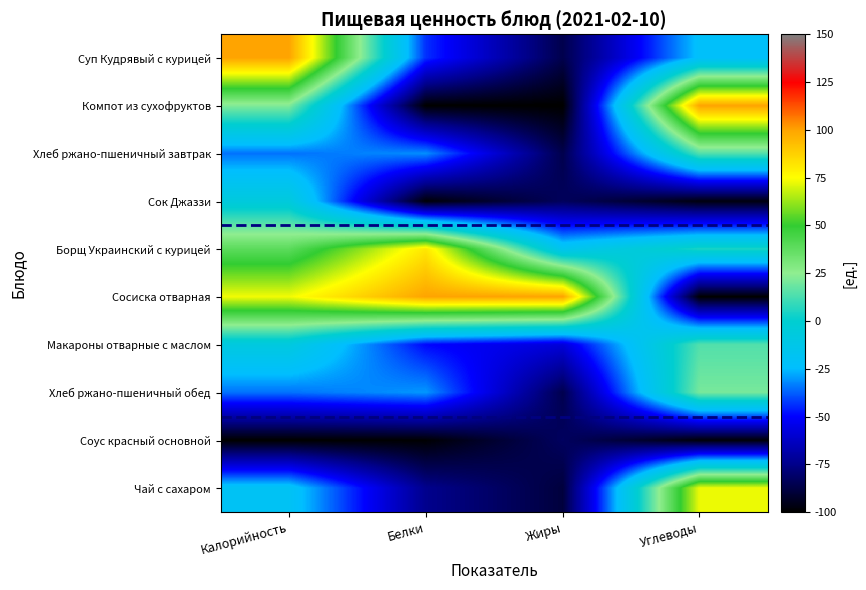

Reading left to right, transcribe all the data shown in this chart.

Суп Кудрявый с курицей: Калорийность=100.0	Белки=-43.7	Жиры=-86.1	Углеводы=-22.6
Компот из сухофруктов: Калорийность=22.3	Белки=-100.0	Жиры=-100.0	Углеводы=100.0
Хлеб ржано-пшеничный завтрак: Калорийность=-34.9	Белки=-31.2	Жиры=-86.1	Углеводы=14.4
Сок Джаззи: Калорийность=-6.4	Белки=-98.8	Жиры=-83.3	Углеводы=-97.3
Борщ Украинский с курицей: Калорийность=39.0	Белки=81.2	Жиры=-16.3	Углеводы=4.7
Сосиска отварная: Калорийность=73.2	Белки=100.0	Жиры=100.0	Углеводы=-100.0
Макароны отварные с маслом: Калорийность=-8.0	Белки=-49.4	Жиры=-57.7	Углеводы=14.3
Хлеб ржано-пшеничный обед: Калорийность=-34.9	Белки=-30.0	Жиры=-85.8	Углеводы=20.8
Соус красный основной: Калорийность=-100.0	Белки=-99.4	Жиры=-82.7	Углеводы=-98.4
Чай с сахаром: Калорийность=-19.3	Белки=-74.4	Жиры=-88.8	Углеводы=72.8